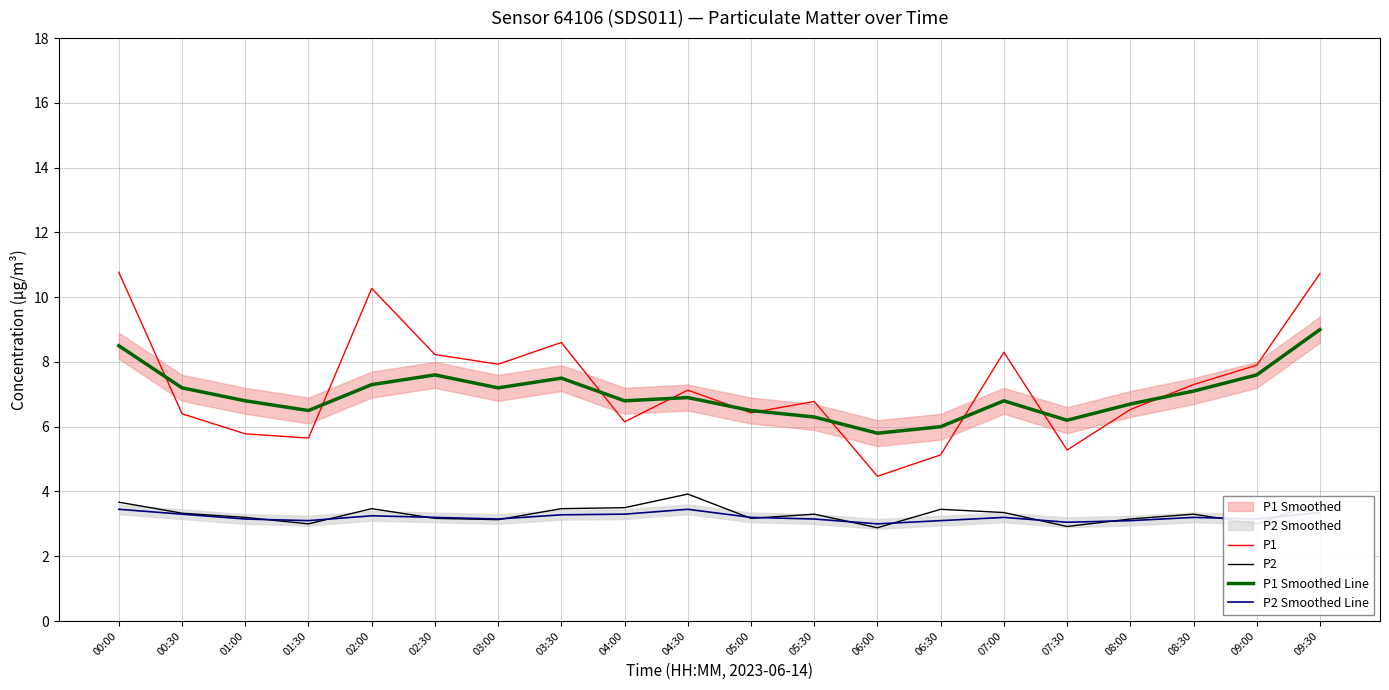

True or false: P1 Smoothed Line and P2 intersect in this chart.

False